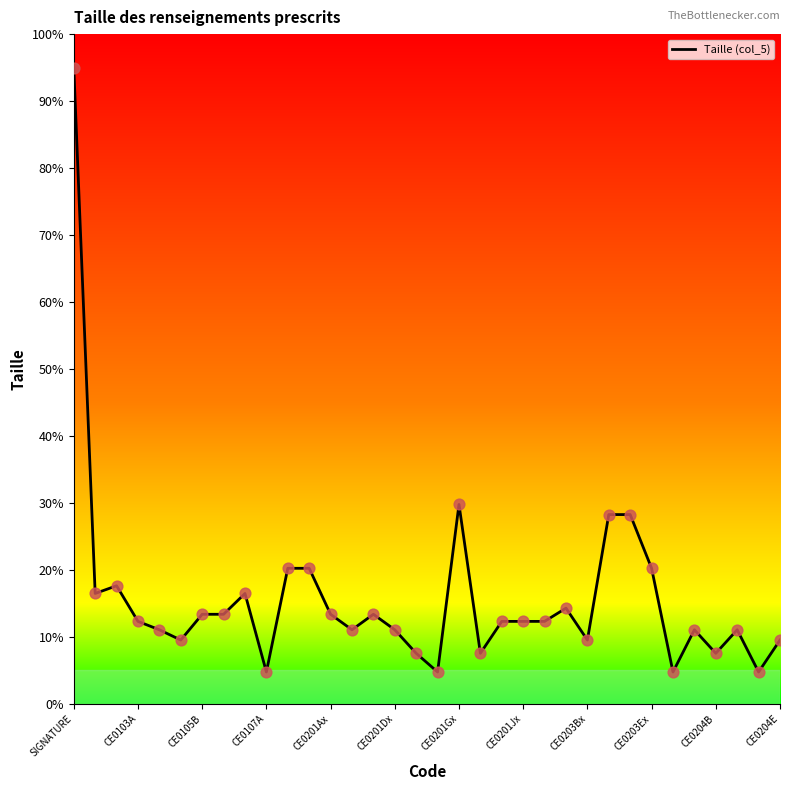

What is the smallest value displayed?

4.8